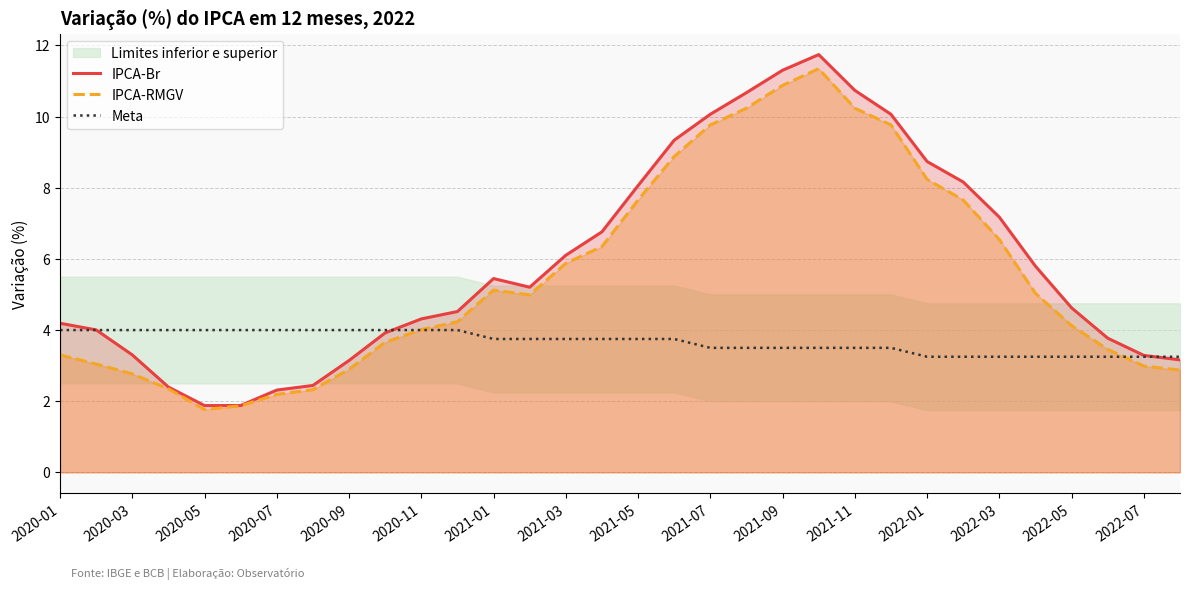

Reading right to left, list all the values displayed in this chart.

IPCA-Br: 3.2	3.3	3.8	4.6	5.8	7.2	8.2	8.7	10.1	10.7	11.7	11.3	10.7	10.1	9.3	8.1	6.8	6.1	5.2	5.4	4.5	4.3	3.9	3.1	2.4	2.3	1.9	1.9	2.4	3.3	4.0	4.2
IPCA-RMGV: 2.9	3.0	3.5	4.1	5.0	6.5	7.7	8.2	9.8	10.2	11.3	10.9	10.2	9.8	8.9	7.7	6.3	5.9	5.0	5.1	4.2	4.0	3.7	2.9	2.3	2.2	1.9	1.8	2.3	2.8	3.0	3.3
Meta: 3.2	3.2	3.2	3.2	3.2	3.2	3.2	3.2	3.5	3.5	3.5	3.5	3.5	3.5	3.8	3.8	3.8	3.8	3.8	3.8	4.0	4.0	4.0	4.0	4.0	4.0	4.0	4.0	4.0	4.0	4.0	4.0